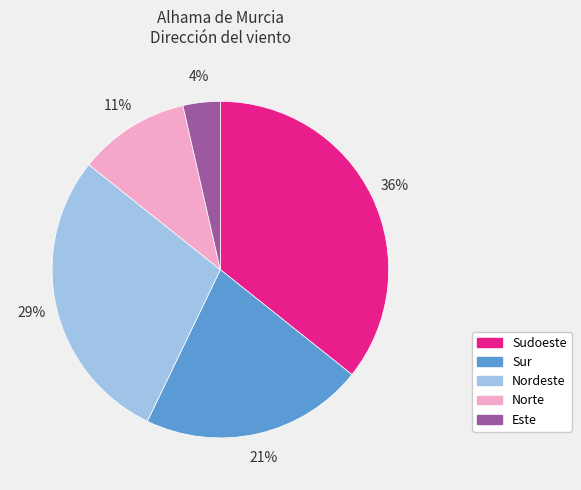

Does any single category account for the majority?

No